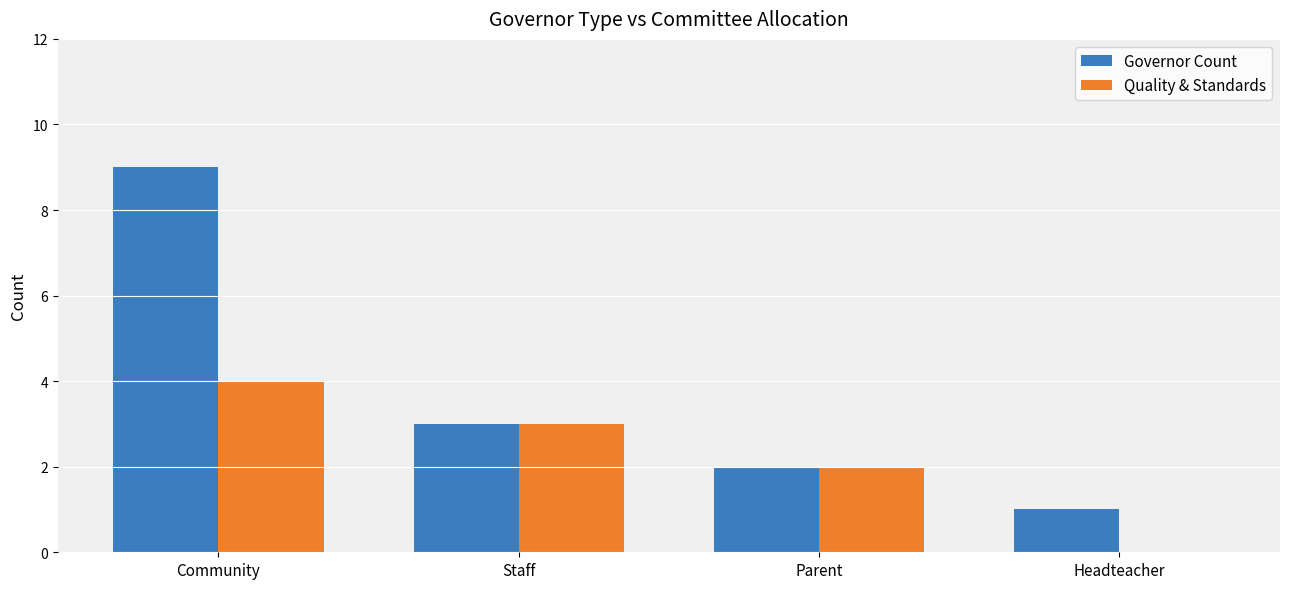

At which label does Quality & Standards first exceed 3?

Community